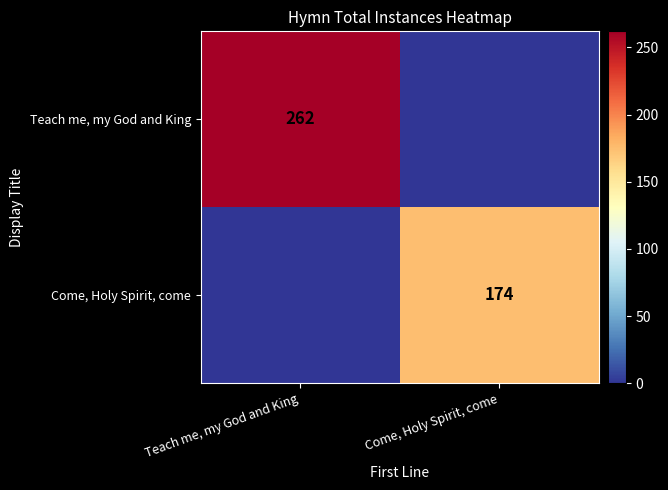

The value of Teach me, my God and King at Teach me, my God and King is 262. True or false?

True